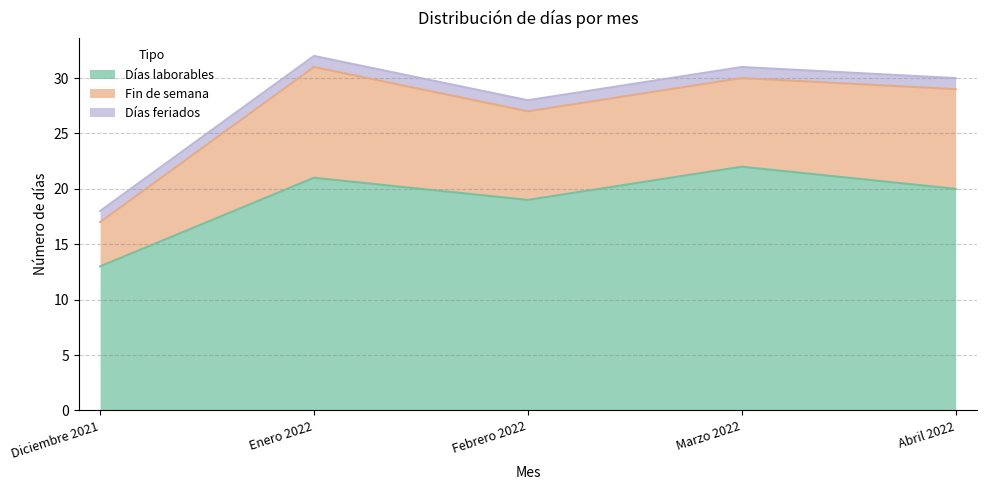

Read the Días feriados value at Abril 2022.

1